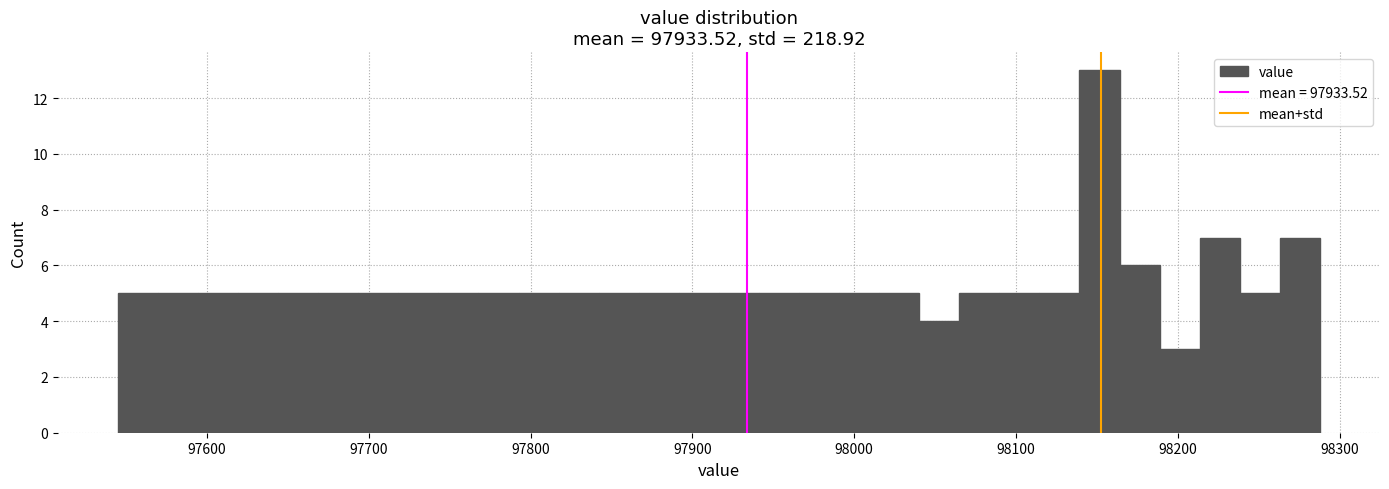

Around what value on the x-axis is the tallest bar? Give the approximate position of its centre, as read against the axis.

98150